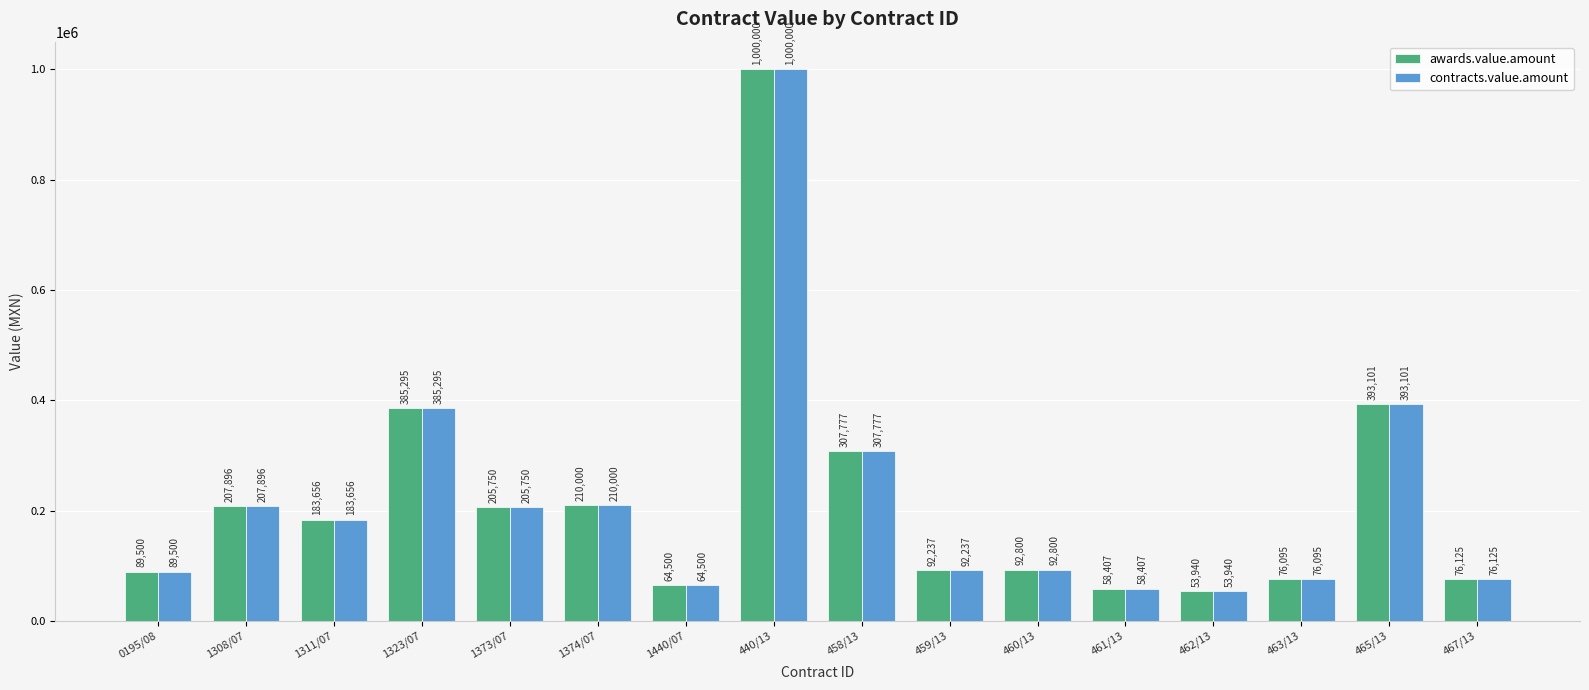

At which category is the sum across all series the highest?

440/13